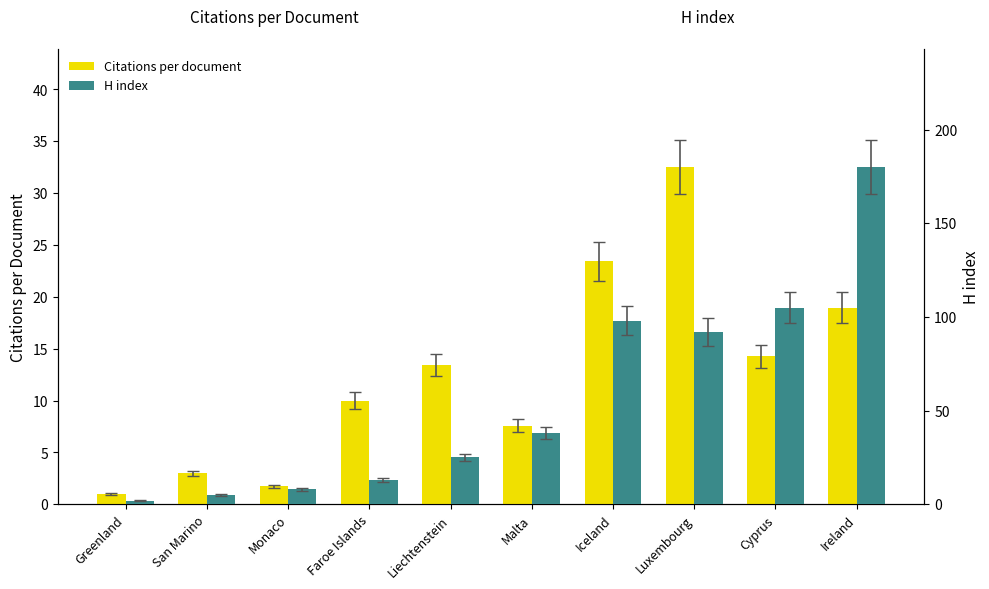

Which series changed the most between Greenland and San Marino?

H index